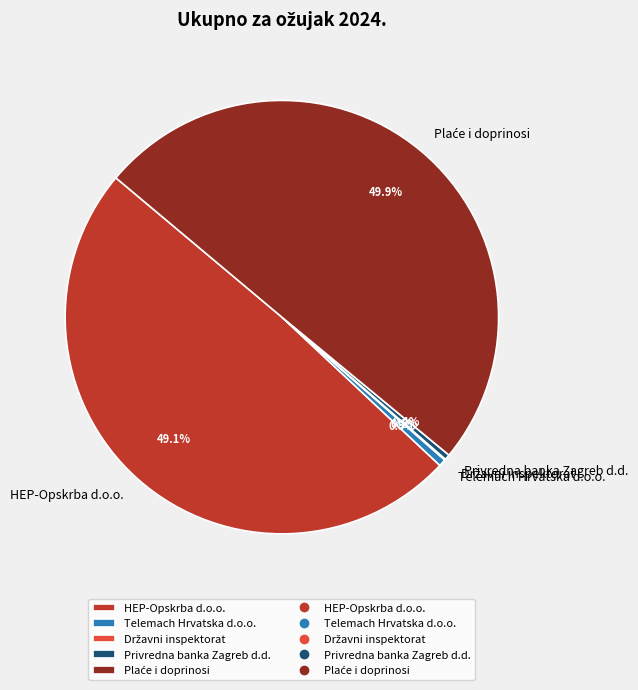

To the nearest percent, what is the difference between the largest and smallest slice percentages?

50%